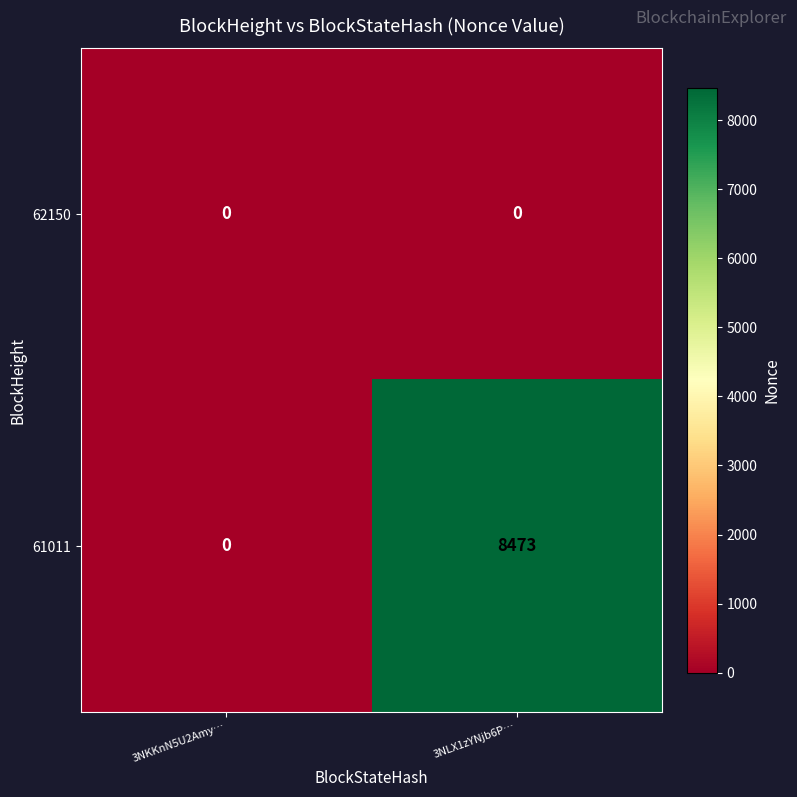

Which label corresponds to the largest value in the chart?

3NLX1zYNjb6P…